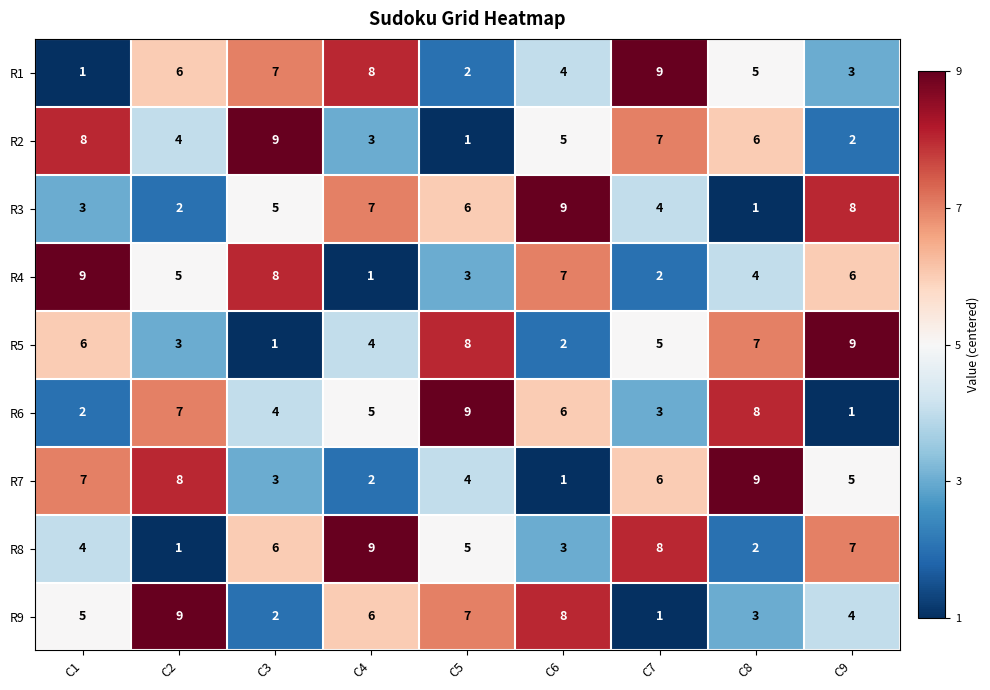

What is the approximate value of R8 at C5?

5